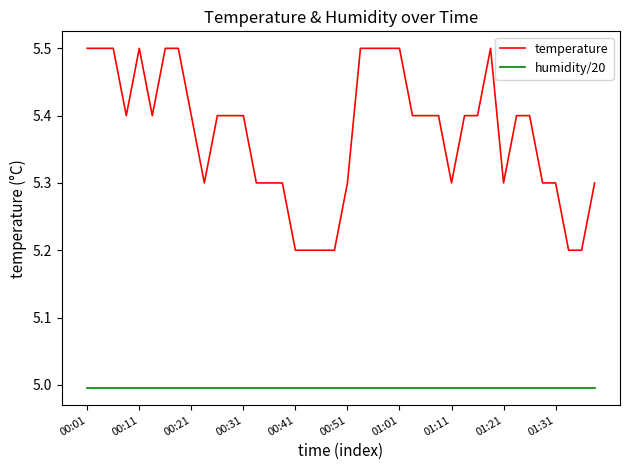

True or false: humidity/20 and temperature cross at least once.

False